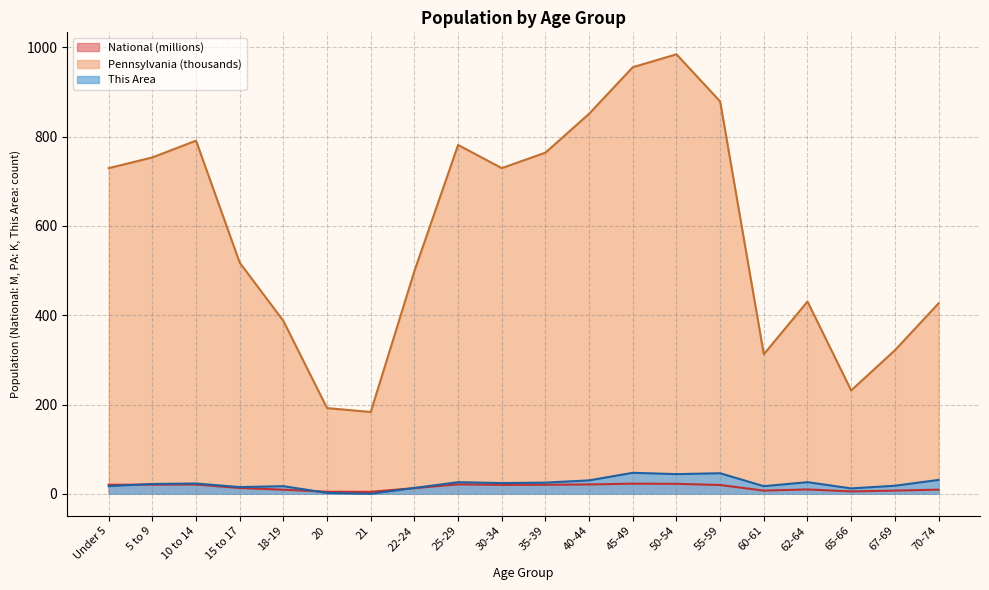

What is the spread (max minus min) of values at 62-64?

421.0